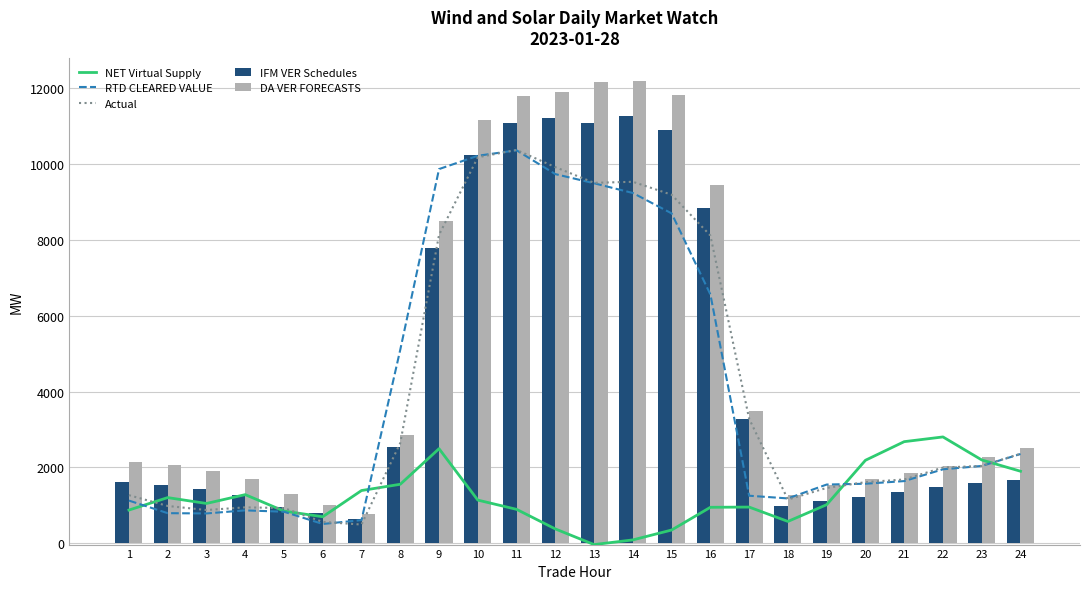

Reading left to right, list all the values displayed in this chart.

NET Virtual Supply: 1=871.7	2=1200.5	3=1046.0	4=1278.8	5=844.9	6=695.0	7=1387.1	8=1552.3	9=2491.4	10=1134.7	11=890.8	12=373.7	13=-39.4	14=84.0	15=344.8	16=944.6	17=950.6	18=571.3	19=1014.0	20=2185.7	21=2676.9	22=2801.8	23=2194.5	24=1896.4
RTD CLEARED VALUE: 1=1121.9	2=789.6	3=782.3	4=863.6	5=827.2	6=504.4	7=606.3	8=5103.6	9=9870.9	10=10222.0	11=10366.2	12=9738.0	13=9496.4	14=9239.6	15=8701.7	16=6562.2	17=1250.1	18=1178.8	19=1545.1	20=1566.5	21=1636.2	22=1947.8	23=2035.7	24=2350.8
Actual: 1=1264.8	2=979.7	3=872.7	4=943.3	5=924.5	6=559.6	7=489.0	8=2642.1	9=8133.2	10=10182.2	11=10375.4	12=9922.5	13=9508.2	14=9535.7	15=9193.6	16=8116.5	17=3280.9	18=1150.1	19=1456.0	20=1608.6	21=1678.9	22=1993.7	23=2036.9	24=2357.9
IFM VER Schedules: 1=1620.2	2=1541.5	3=1418.0	4=1275.1	5=946.1	6=787.3	7=638.8	8=2545.5	9=7780.3	10=10229.3	11=11092.4	12=11228.0	13=11093.8	14=11259.2	15=10909.4	16=8845.3	17=3264.8	18=982.0	19=1109.9	20=1225.7	21=1349.5	22=1477.5	23=1598.2	24=1677.5
DA VER FORECASTS: 1=2139.1	2=2070.3	3=1895.4	4=1702.6	5=1297.3	6=1013.6	7=778.1	8=2860.2	9=8494.3	10=11158.0	11=11788.0	12=11894.6	13=12161.4	14=12198.8	15=11812.9	16=9441.6	17=3493.0	18=1258.9	19=1533.7	20=1678.5	21=1854.5	22=2041.1	23=2281.9	24=2498.4